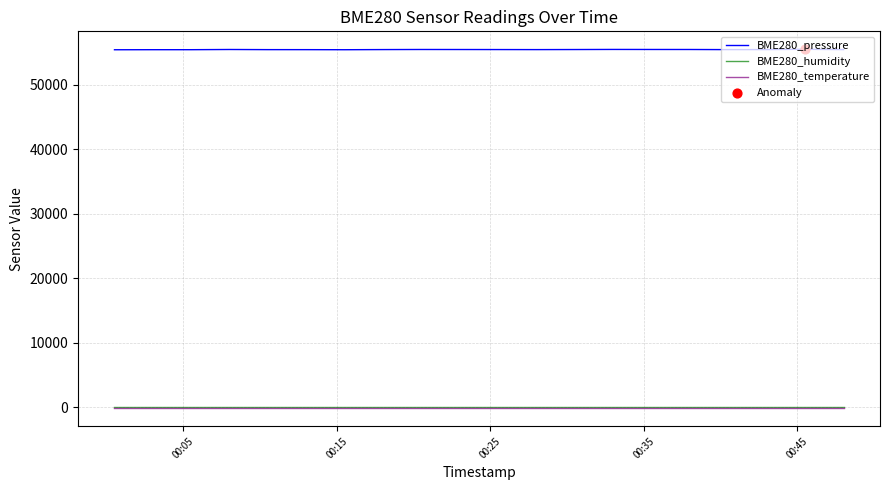

Which series has the largest total across all categories?

BME280_pressure